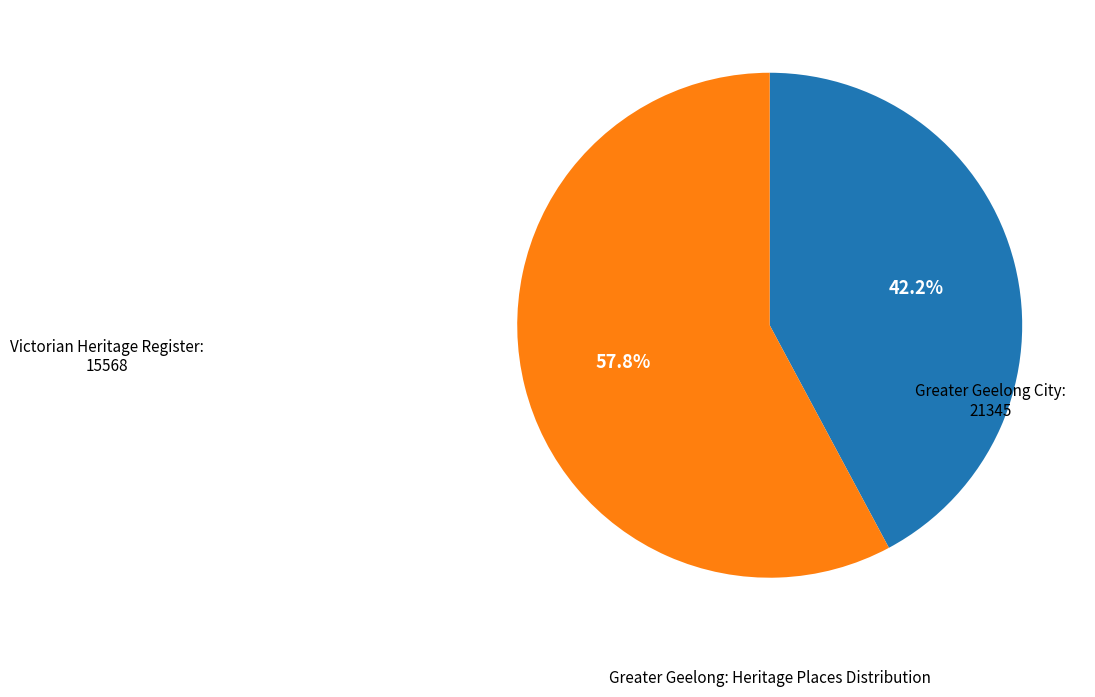

Is there any slice that represents more than half of the pie?

Yes